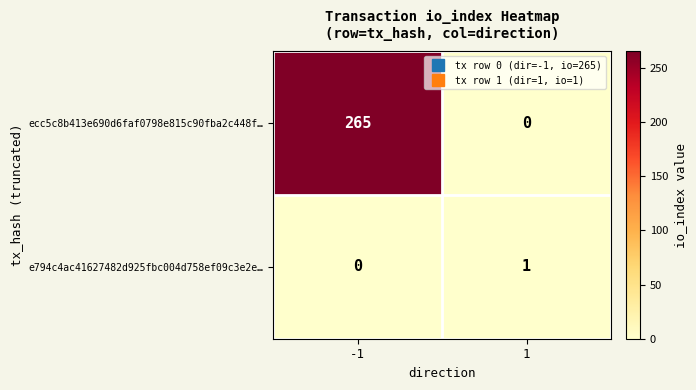

Count the number of data series in this chart.

2